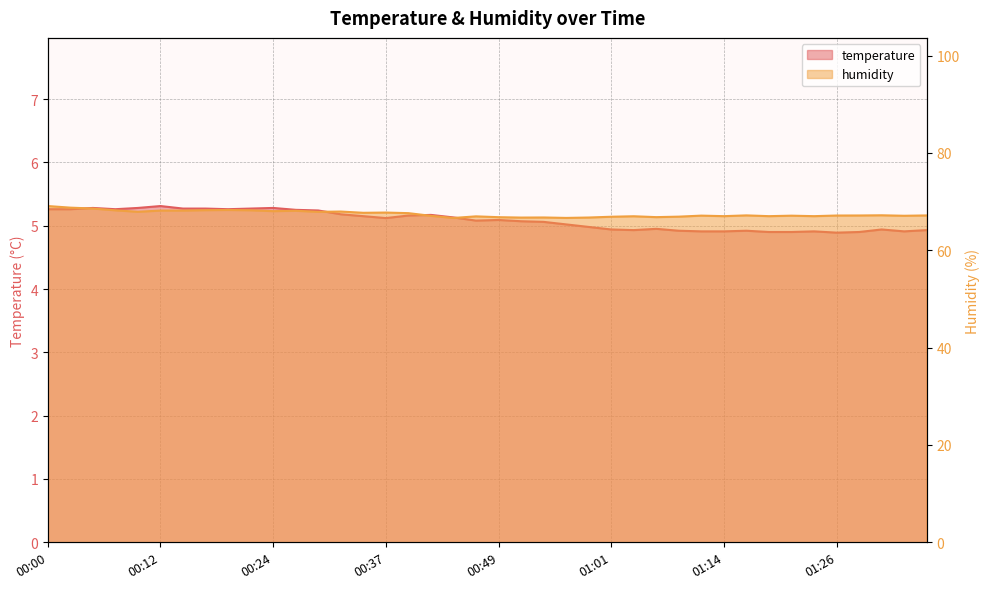

Which series has the largest range (max minus min)?

humidity